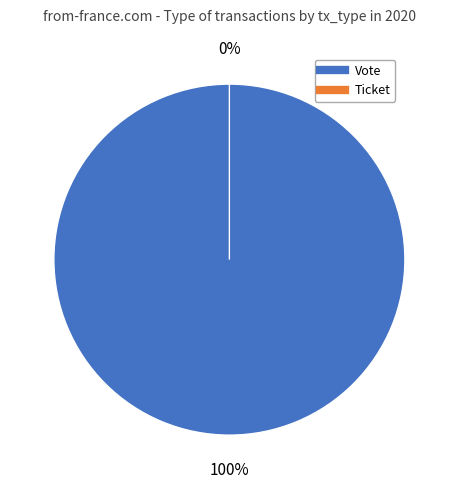

To the nearest percent, what is the average slice percentage?

50%